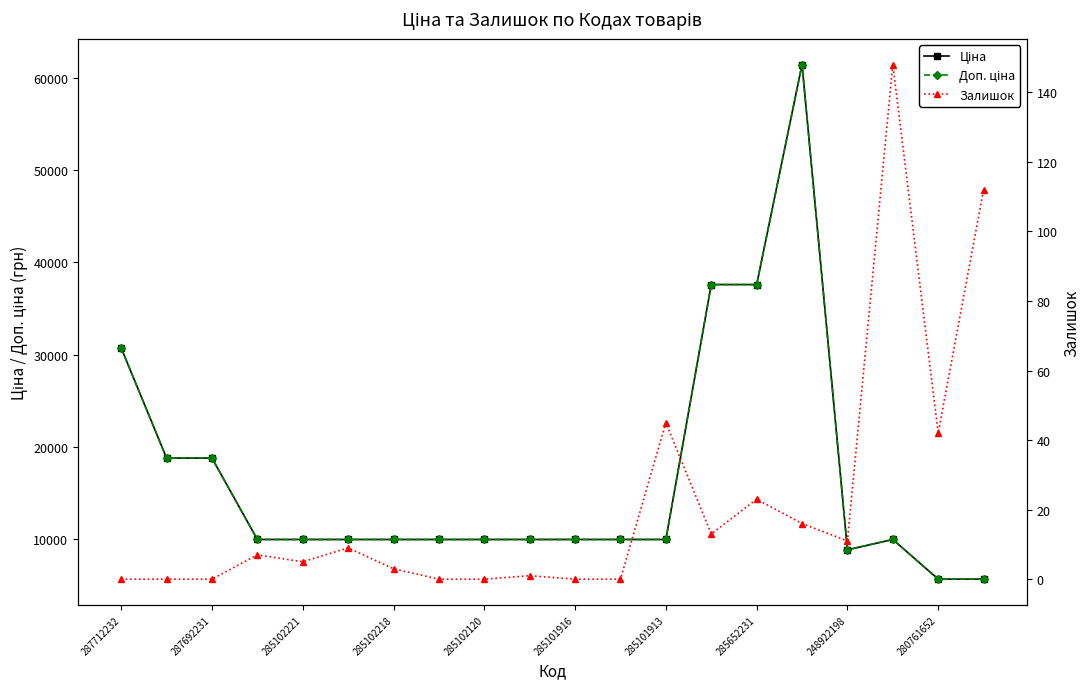

How many interior local peaks does the Доп. ціна series have?

2